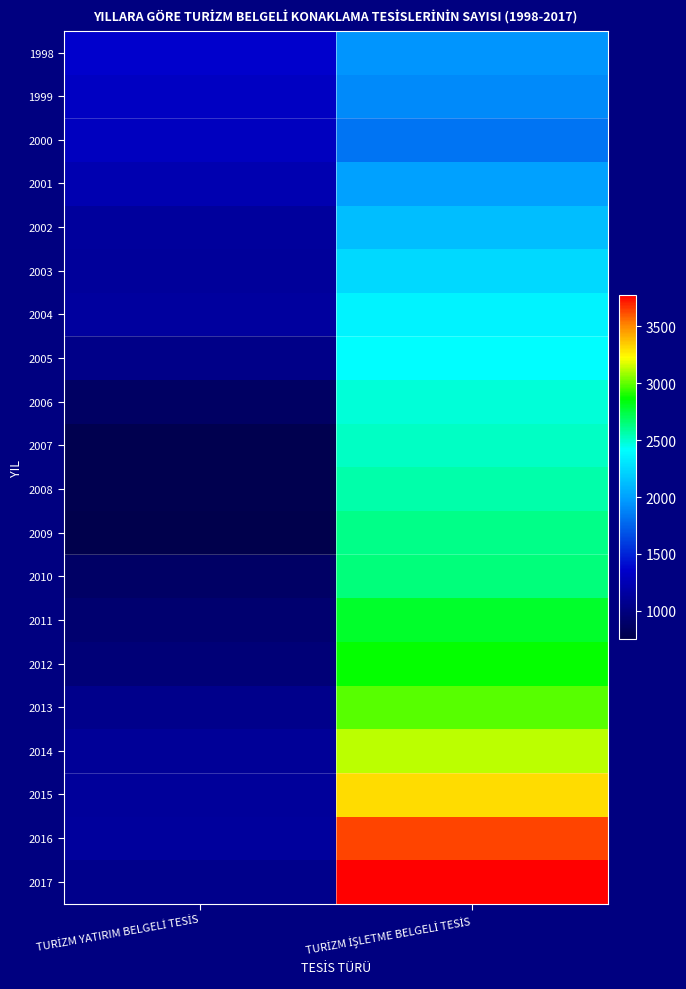

At which category does the chart reach its peak across all series?

TURİZM İŞLETME BELGELİ TESİS